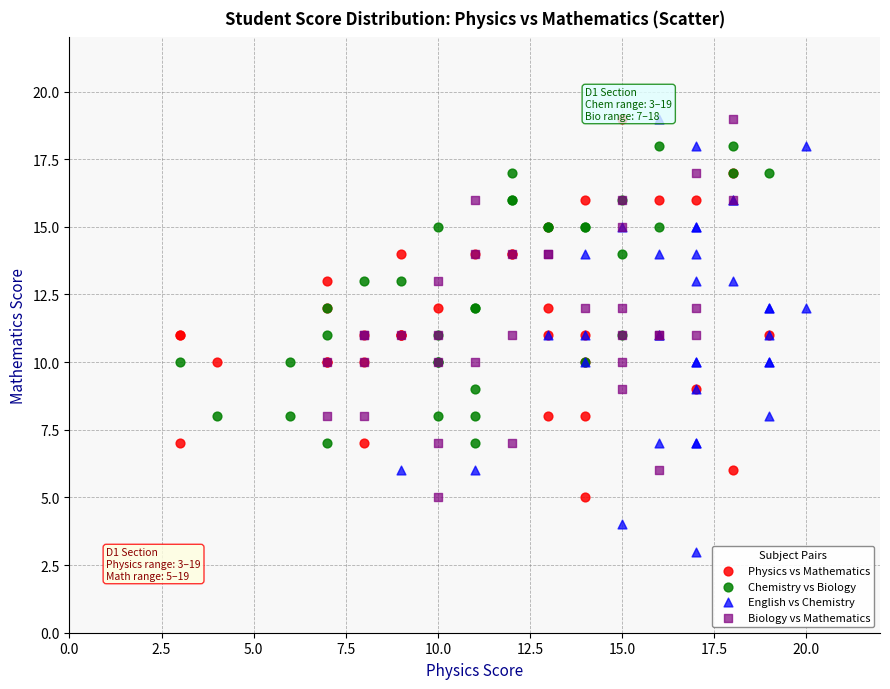

Which series has the largest Y range (max minus min)?

English vs Chemistry